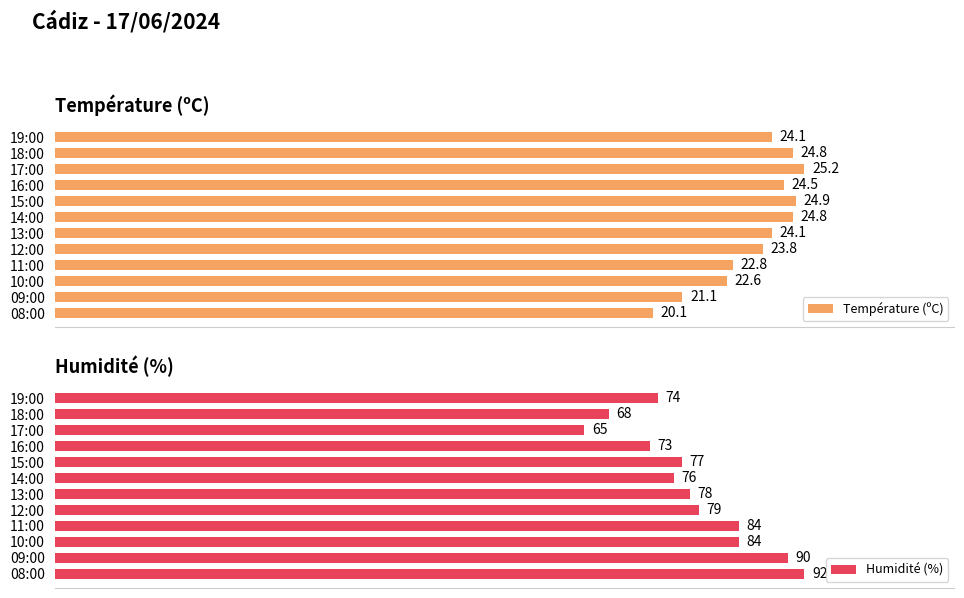

How many data points in Température (ºC) are above 24?

7